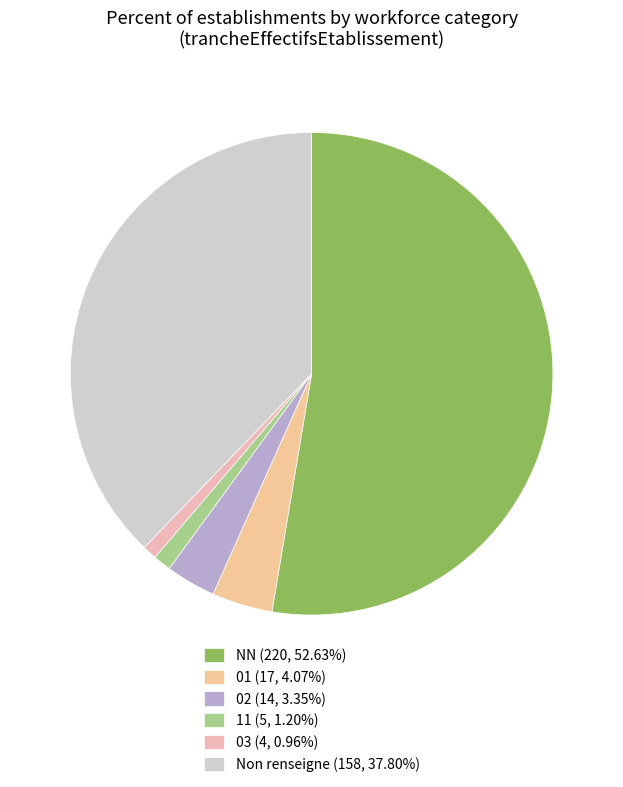

How many segments does this pie chart have?

6